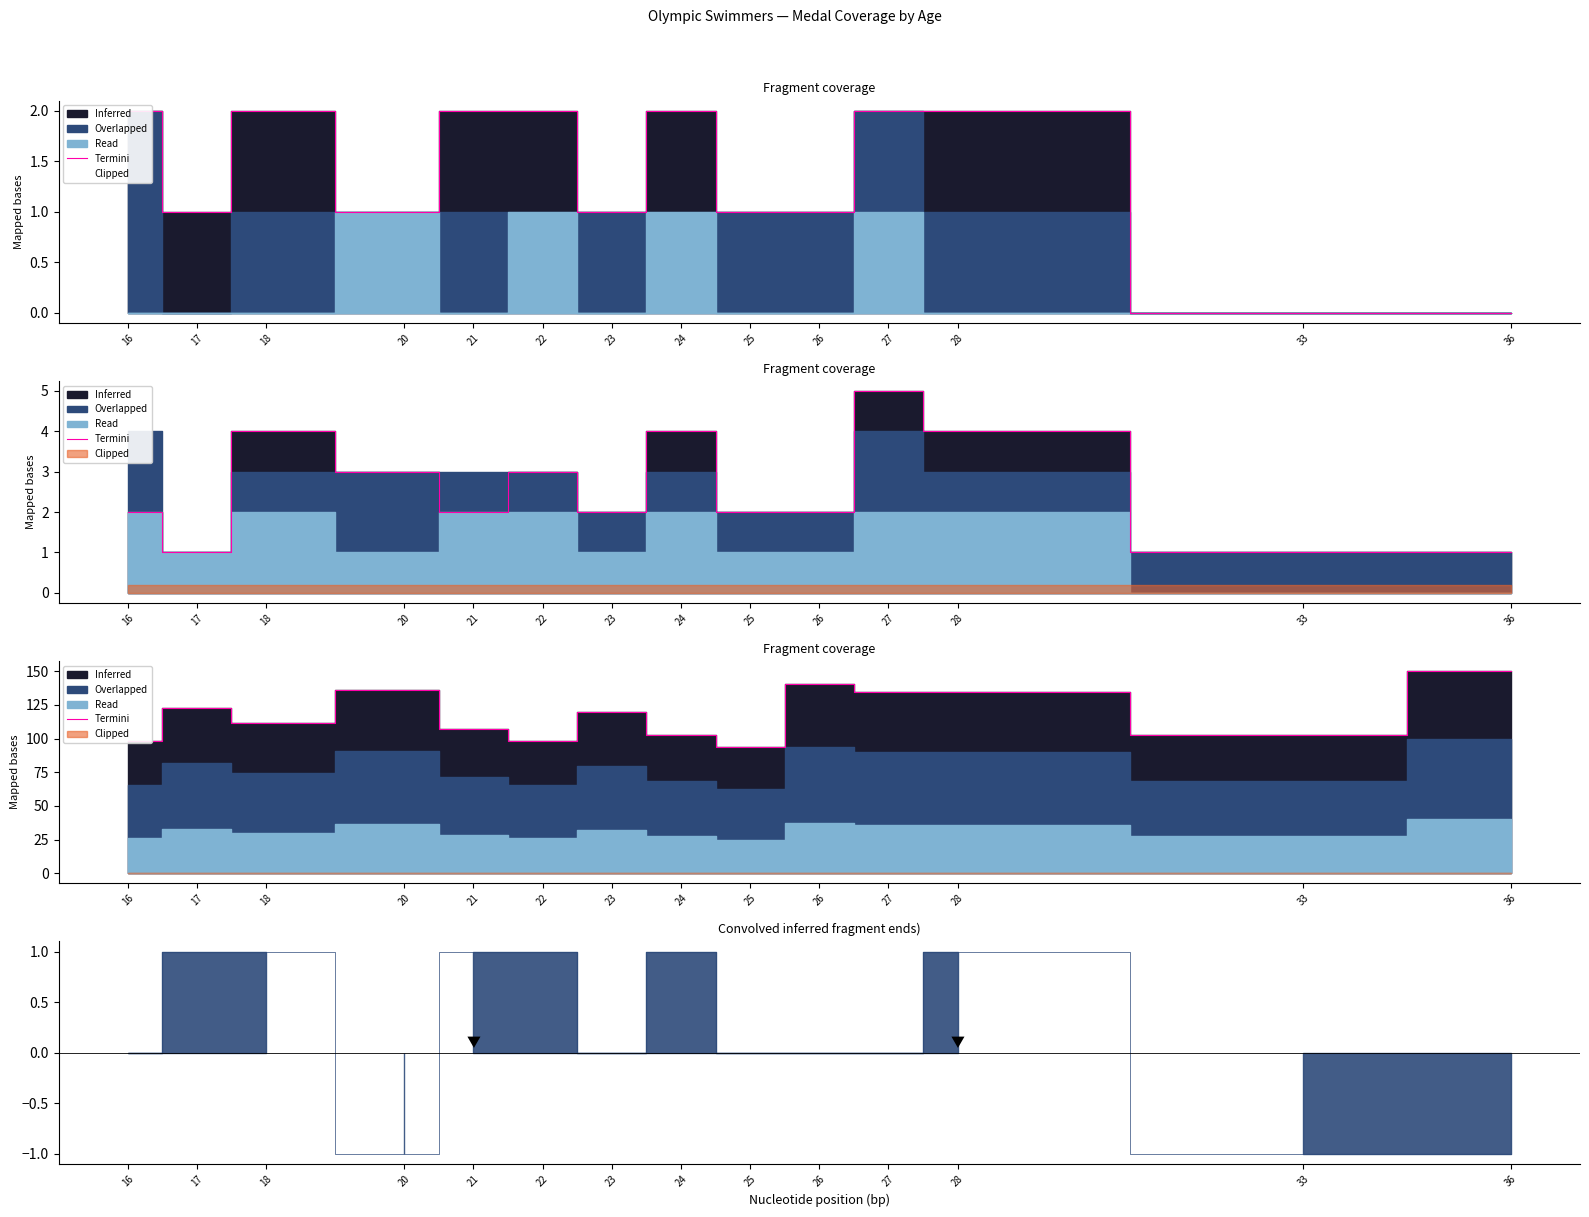

At which category does the data reach its first local peak?

17